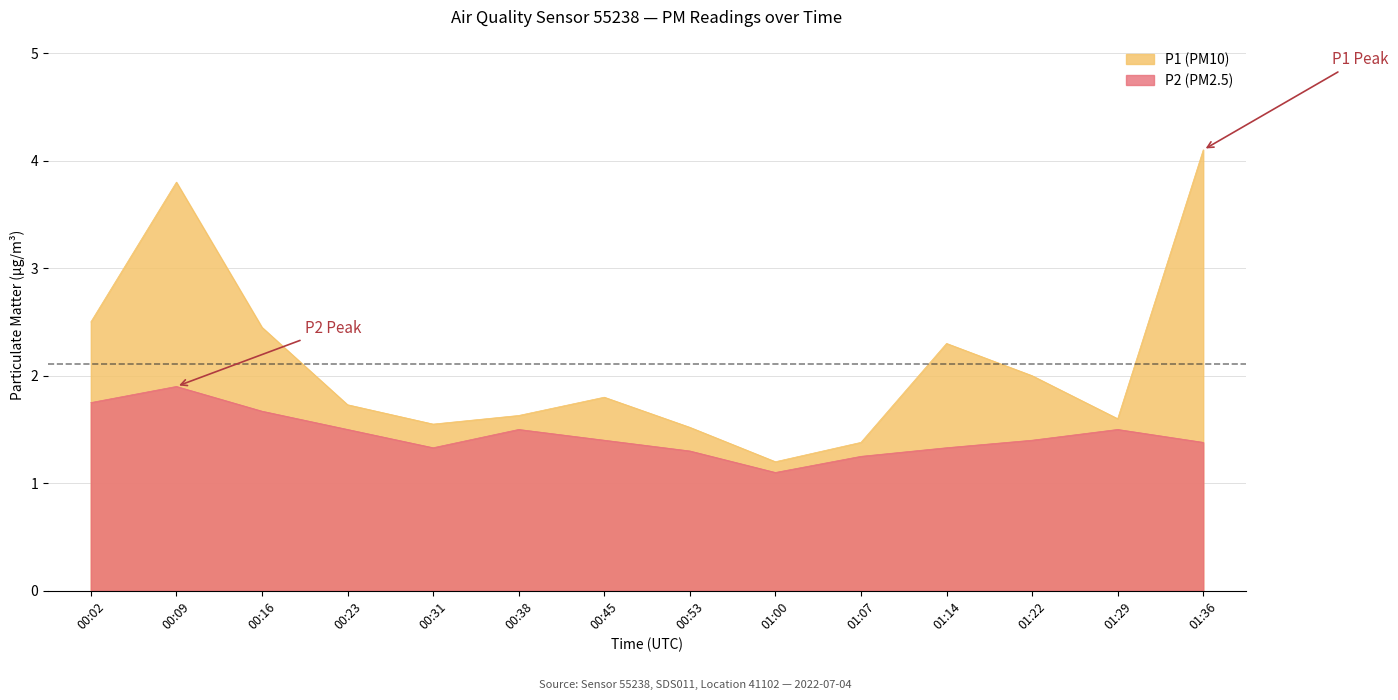

Is the value of P2 at 00:31 greater than the value of P1 at 00:02?

No